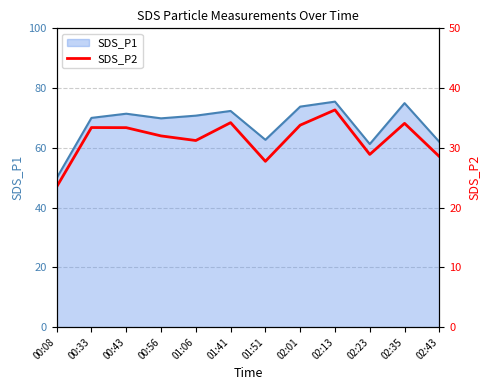

Is it true that SDS_P1 equals 71.4 at 00:43?

True